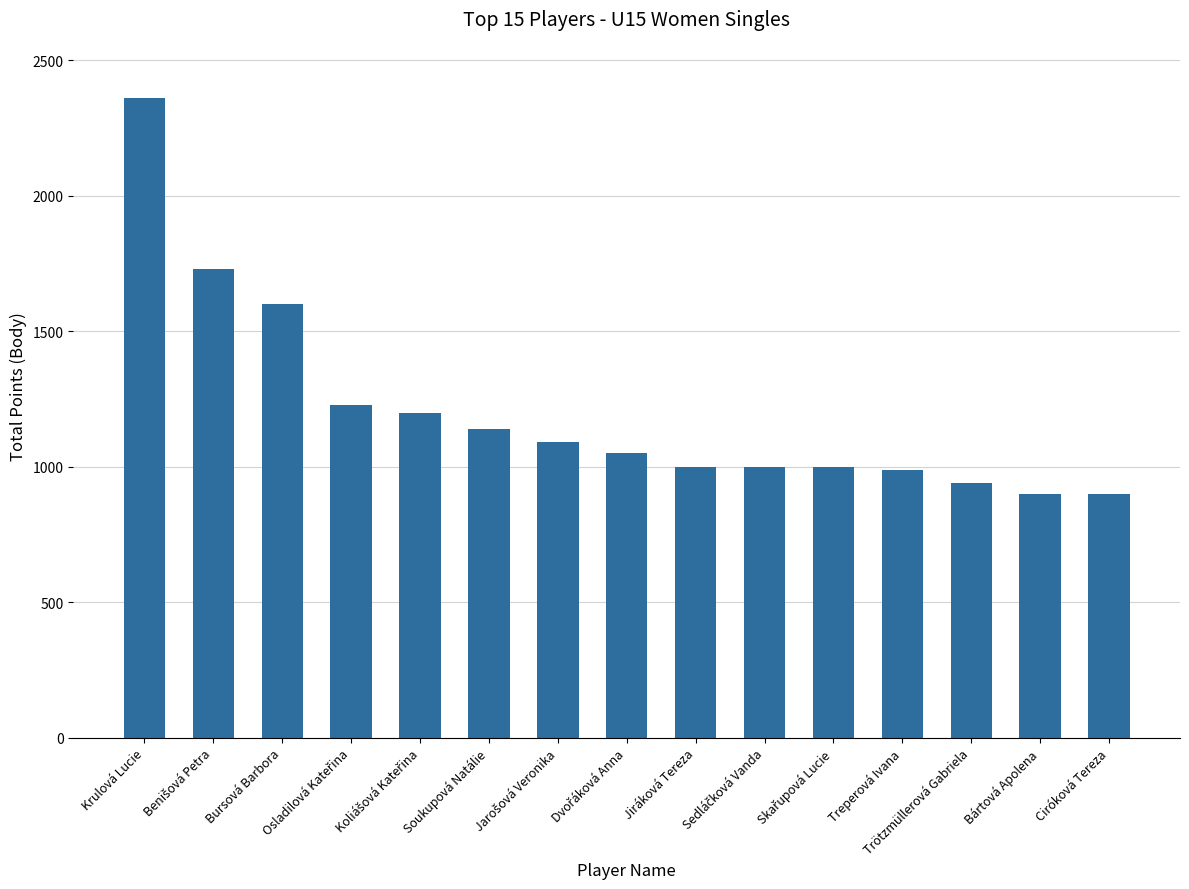

Is it true that the value at Treperová Ivana is 990?

True